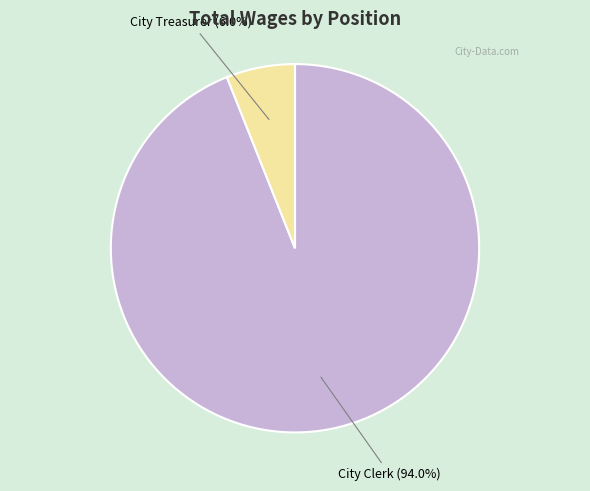

What percentage is NOT represented by City Clerk?

6.0%